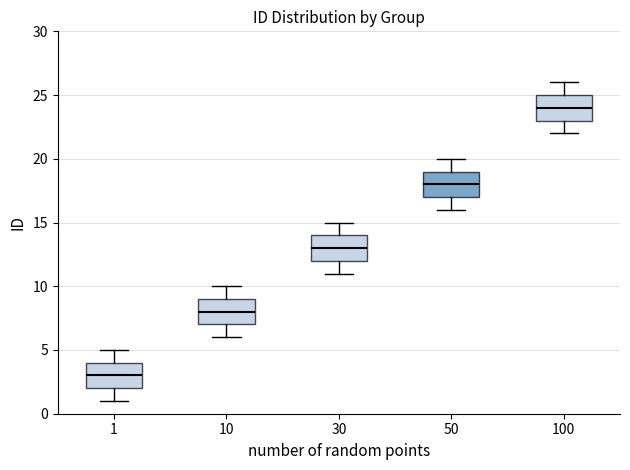

Reading left to right, read every box against the y-axis: the position of its median line, the range the box covers, and the ends of its whiskers. The values are not printed on the chart, so give them approximately, as read against the axis.

1: median 3, box 2 to 4, whiskers 1 to 5
10: median 8, box 7 to 9, whiskers 6 to 10
30: median 13, box 12 to 14, whiskers 11 to 15
50: median 18, box 17 to 19, whiskers 16 to 20
100: median 24, box 23 to 25, whiskers 22 to 26